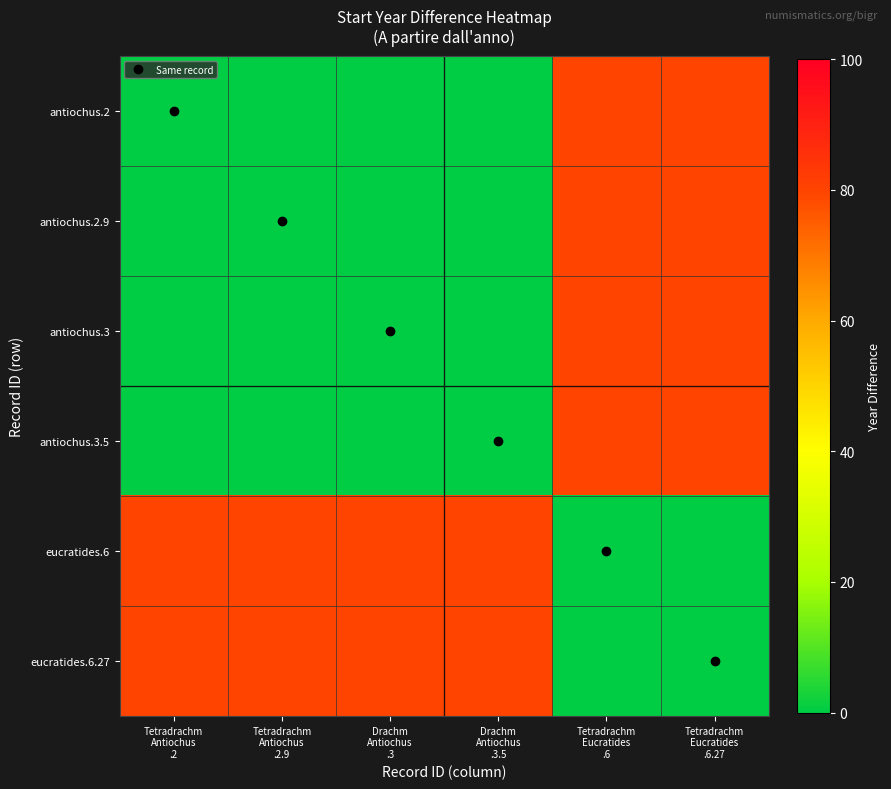

Reading left to right, extract all data points from this chart.

antiochus.2: Tetradrachm
Antiochus
.2=0	Tetradrachm
Antiochus
.2.9=0	Drachm
Antiochus
.3=0	Drachm
Antiochus
.3.5=0	Tetradrachm
Eucratides
.6=80	Tetradrachm
Eucratides
.6.27=80
antiochus.2.9: Tetradrachm
Antiochus
.2=0	Tetradrachm
Antiochus
.2.9=0	Drachm
Antiochus
.3=0	Drachm
Antiochus
.3.5=0	Tetradrachm
Eucratides
.6=80	Tetradrachm
Eucratides
.6.27=80
antiochus.3: Tetradrachm
Antiochus
.2=0	Tetradrachm
Antiochus
.2.9=0	Drachm
Antiochus
.3=0	Drachm
Antiochus
.3.5=0	Tetradrachm
Eucratides
.6=80	Tetradrachm
Eucratides
.6.27=80
antiochus.3.5: Tetradrachm
Antiochus
.2=0	Tetradrachm
Antiochus
.2.9=0	Drachm
Antiochus
.3=0	Drachm
Antiochus
.3.5=0	Tetradrachm
Eucratides
.6=80	Tetradrachm
Eucratides
.6.27=80
eucratides.6: Tetradrachm
Antiochus
.2=80	Tetradrachm
Antiochus
.2.9=80	Drachm
Antiochus
.3=80	Drachm
Antiochus
.3.5=80	Tetradrachm
Eucratides
.6=0	Tetradrachm
Eucratides
.6.27=0
eucratides.6.27: Tetradrachm
Antiochus
.2=80	Tetradrachm
Antiochus
.2.9=80	Drachm
Antiochus
.3=80	Drachm
Antiochus
.3.5=80	Tetradrachm
Eucratides
.6=0	Tetradrachm
Eucratides
.6.27=0